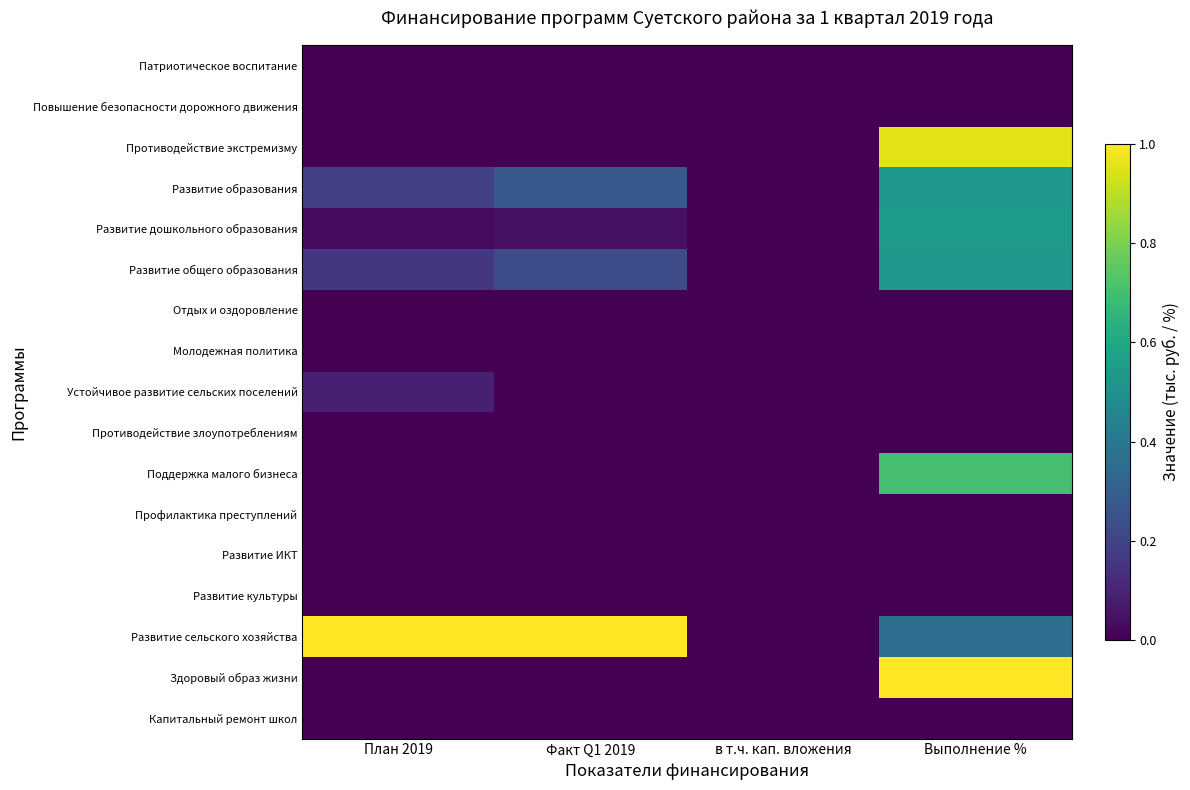

Which has a higher value, Факт Q1 2019 or Выполнение %?

Факт Q1 2019